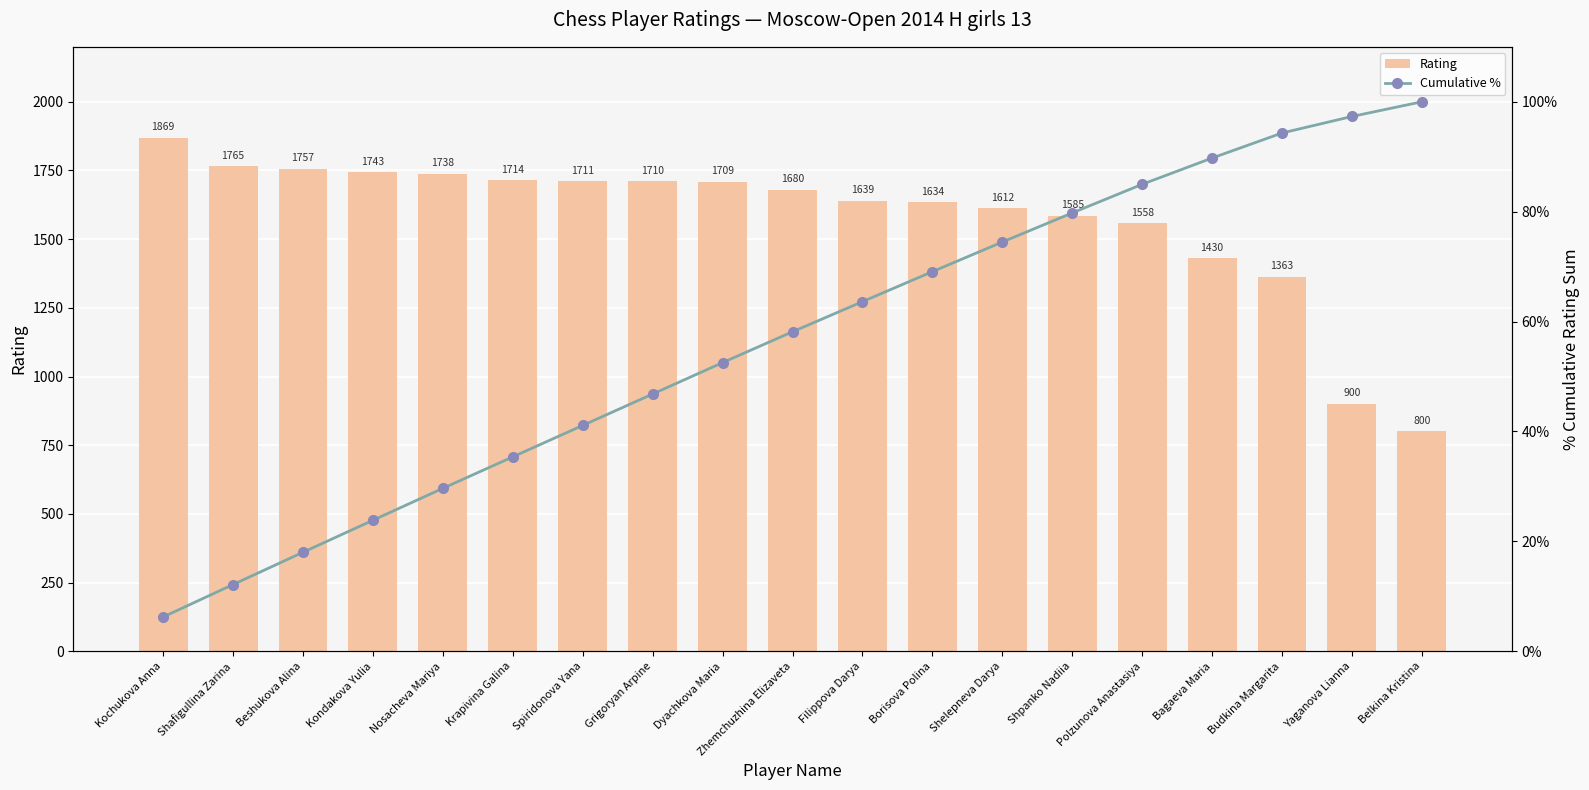

What are all the series names shown in the legend?

Rating, Cumulative %